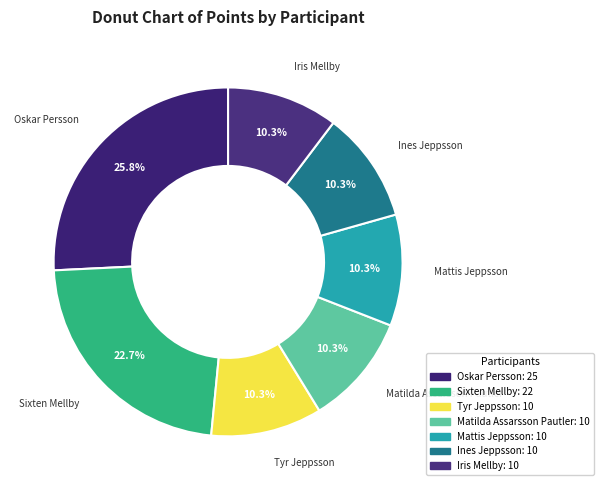

True or false: Matilda Assarsson Pautler accounts for 17% of the total.

False